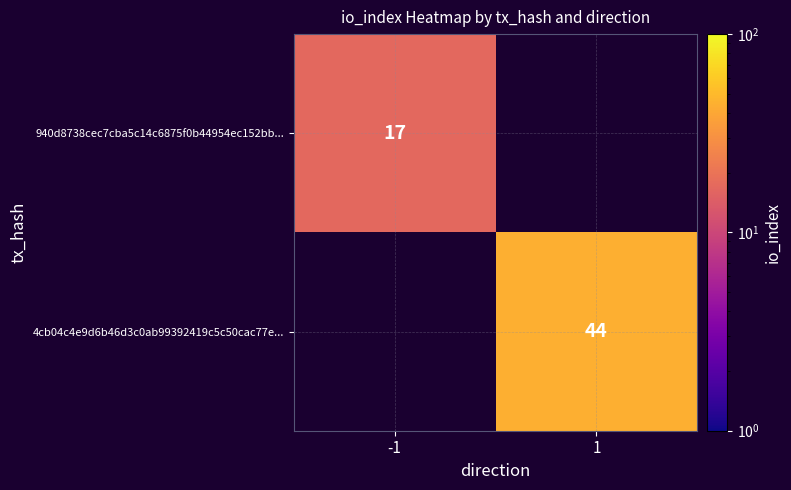

True or false: 4cb04c4e9d6b46d3c0ab99392419c5c50cac77e... has a value of 25 at 1.

False